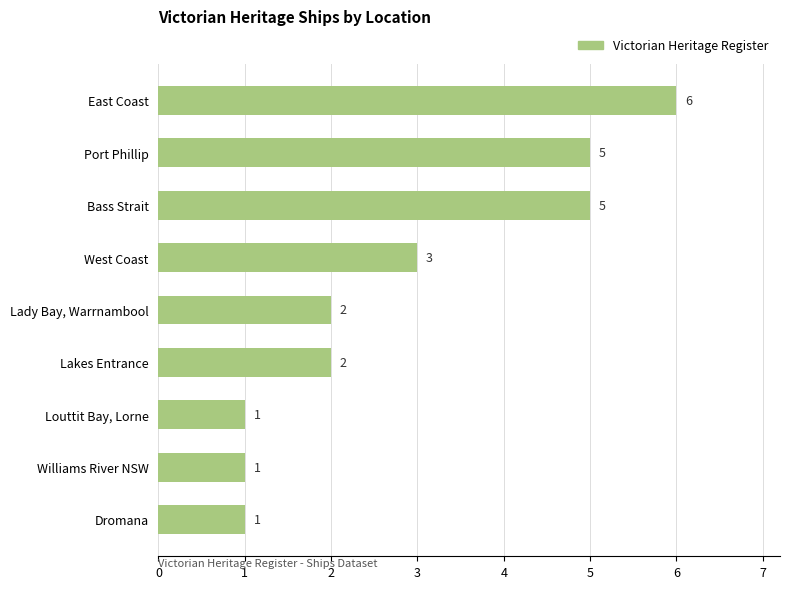

How many values are between 1 and 5?

8